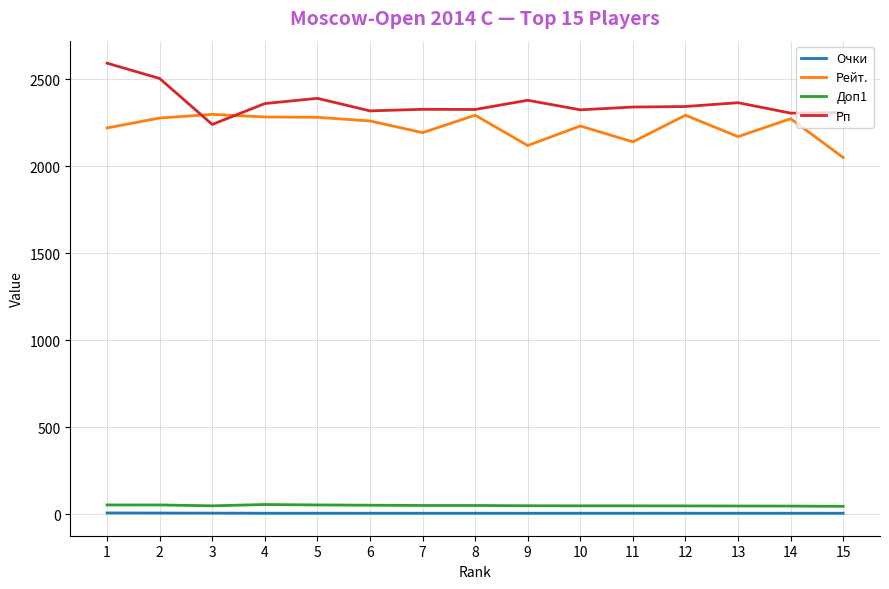

Between 1 and 14, which series saw the biggest shift?

Рп